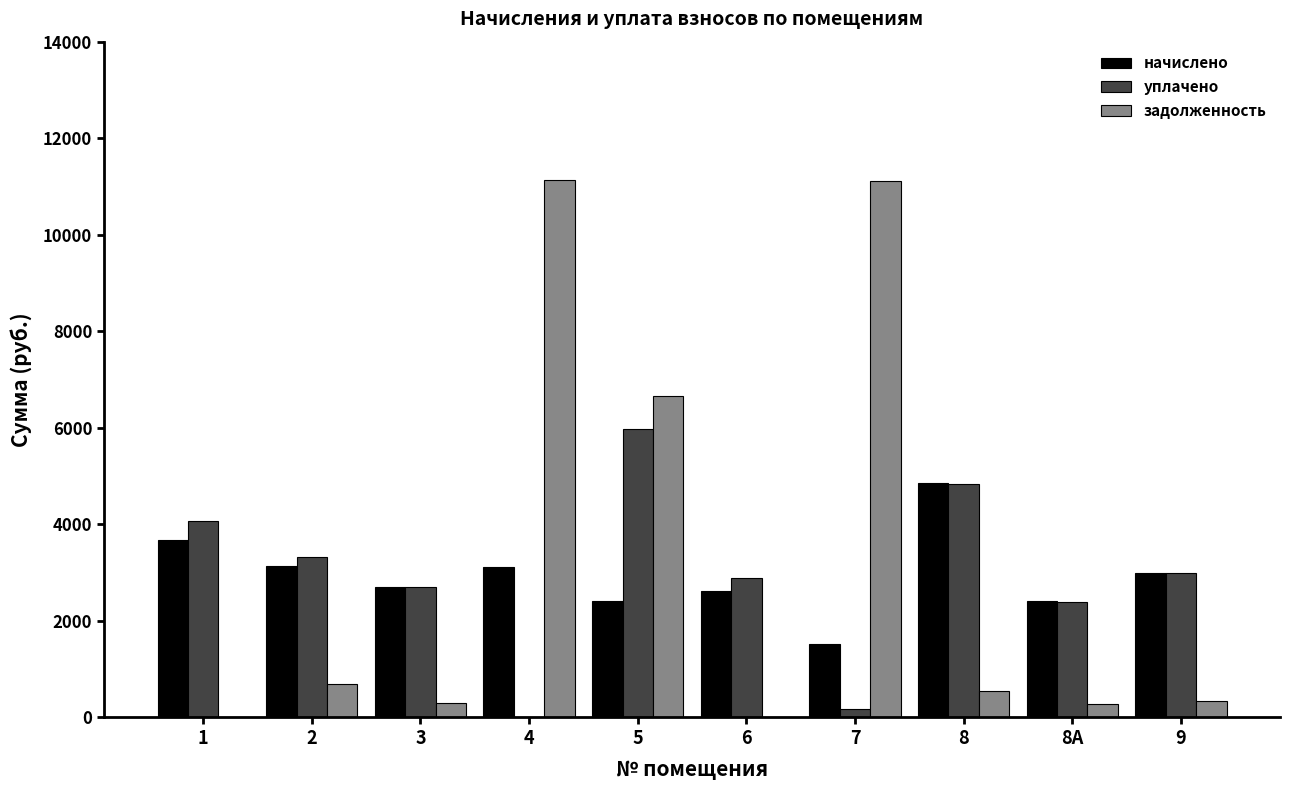

What is the greatest value displayed?

11140.5